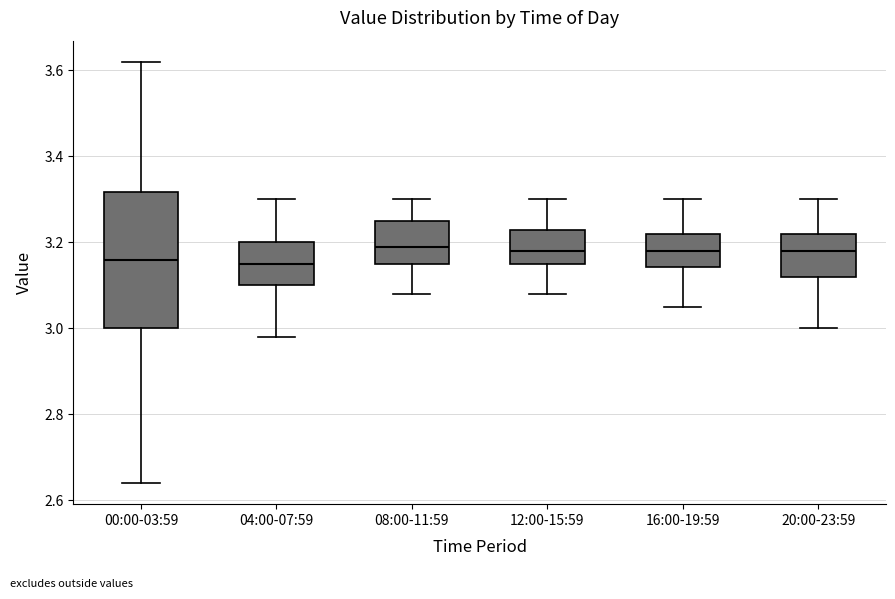

Comparing the boxes themselves (not the whiskers), which one is the tallest?

00:00-03:59